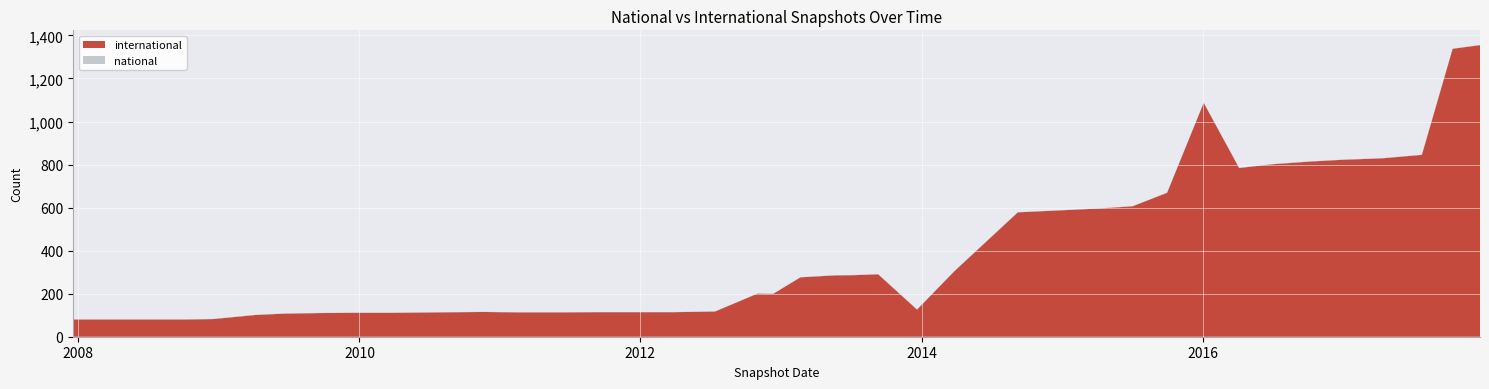

Reading left to right, extract all data points from this chart.

international: 80	80	80	80	82	101	107	110	111	111	113	115	113	113	114	114	114	117	200	199	276	285	286	290	126	306	578	589	596	606	669	1087	784	802	814	822	829	845	1338	1355
national: 1	1	1	1	1	1	1	1	1	1	1	1	1	1	1	1	1	1	1	1	1	1	1	1	1	1	1	1	1	1	1	1	1	1	1	1	1	1	1	1